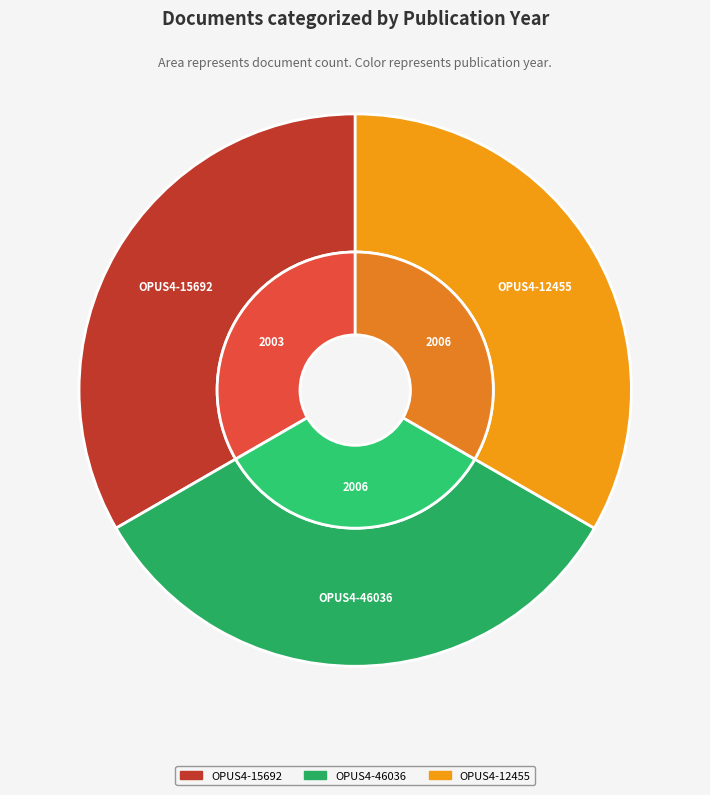

Does OPUS4-46036 account for over 50% of the chart?

No